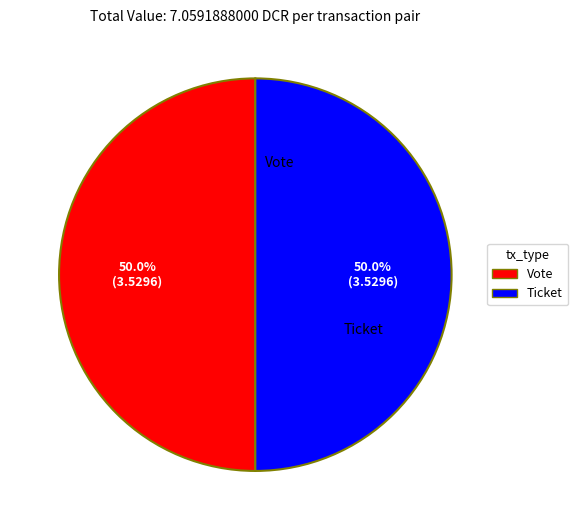

Which slice is the smallest?

Ticket